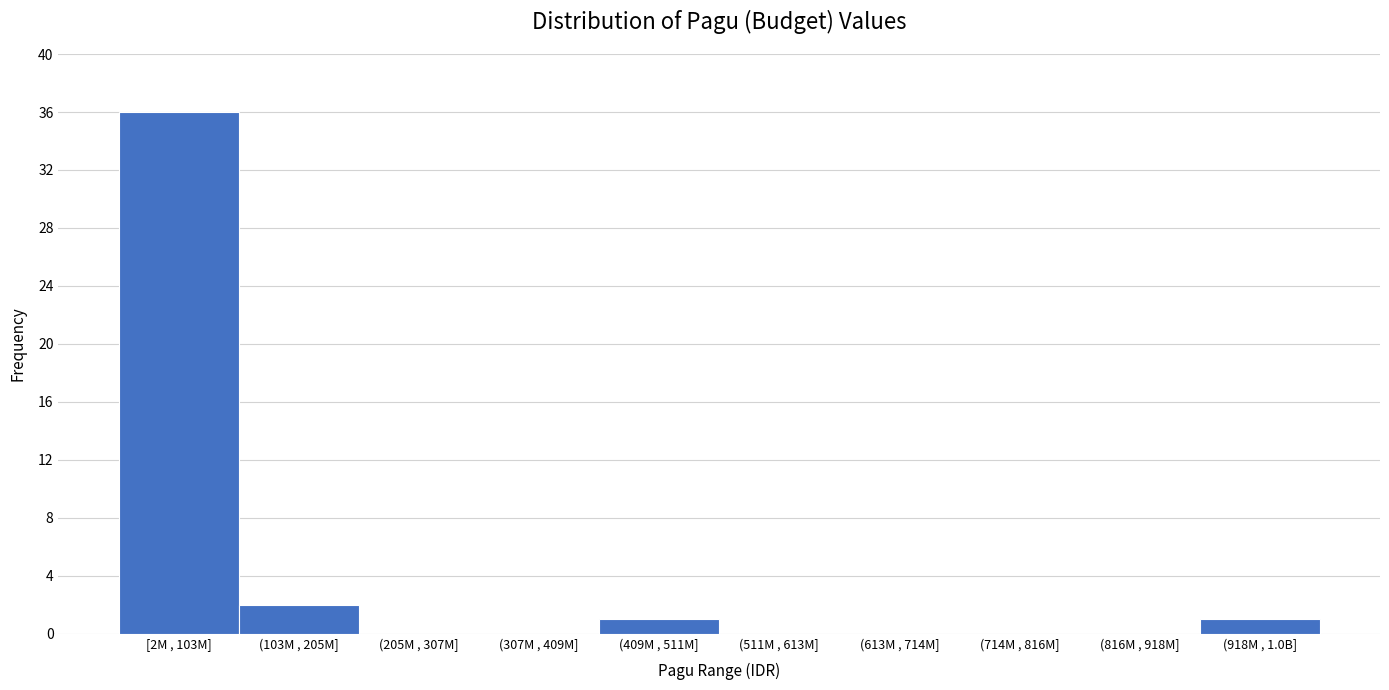

Reading left to right, transcribe all the data shown in this chart.

[2M , 103M]=36	(103M , 205M]=2	(205M , 307M]=0	(307M , 409M]=0	(409M , 511M]=1	(511M , 613M]=0	(613M , 714M]=0	(714M , 816M]=0	(816M , 918M]=0	(918M , 1.0B]=1